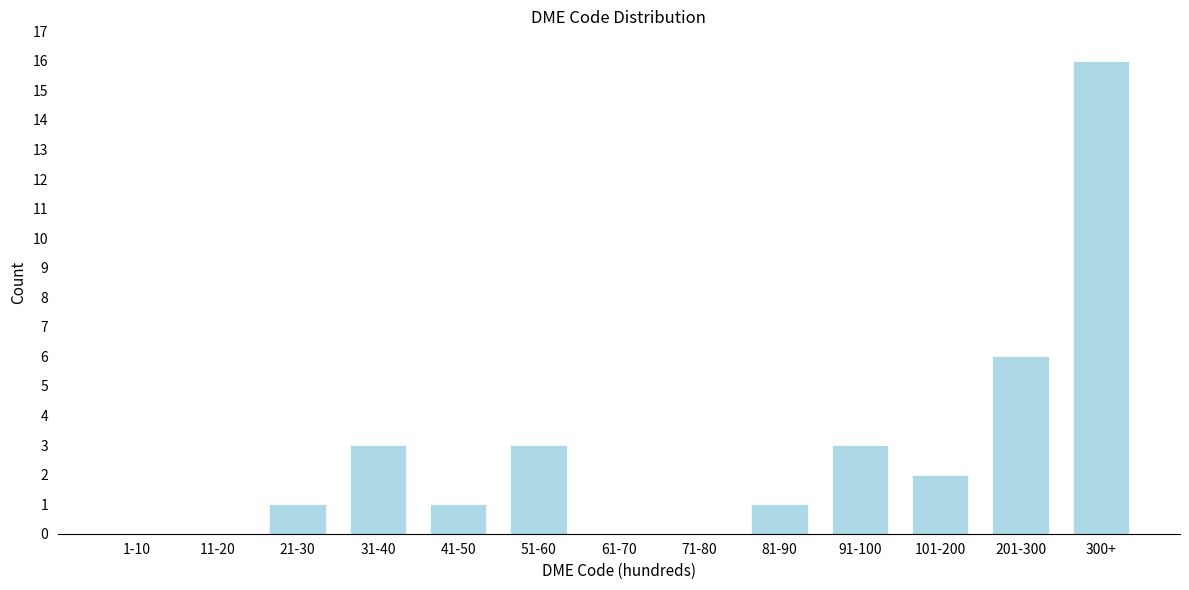

Reading left to right, list all the values displayed in this chart.

1-10=0	11-20=0	21-30=1	31-40=3	41-50=1	51-60=3	61-70=0	71-80=0	81-90=1	91-100=3	101-200=2	201-300=6	300+=16